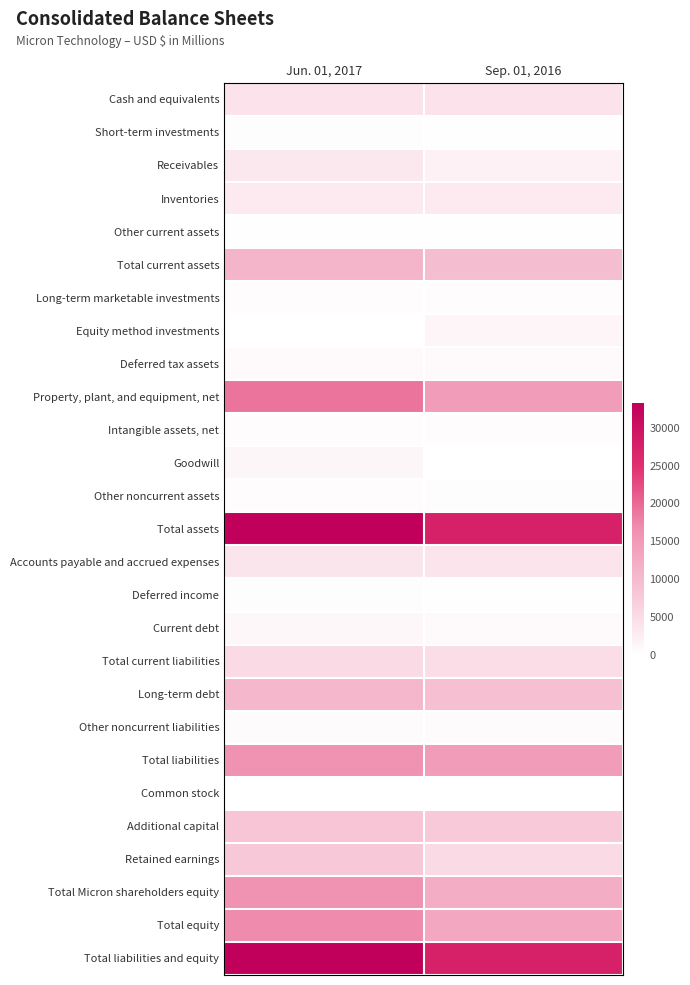

Rank the series at Jun. 01, 2017 from highest to lowest value.

Total assets, Total liabilities and equity, Property, plant, and equipment, net, Total equity, Total liabilities, Total Micron shareholders equity, Total current assets, Long-term debt, Additional capital, Retained earnings, Total current liabilities, Cash and equivalents, Accounts payable and accrued expenses, Receivables, Inventories, Goodwill, Current debt, Deferred tax assets, Other noncurrent liabilities, Long-term marketable investments, Other noncurrent assets, Intangible assets, net, Deferred income, Short-term investments, Other current assets, Common stock, Equity method investments